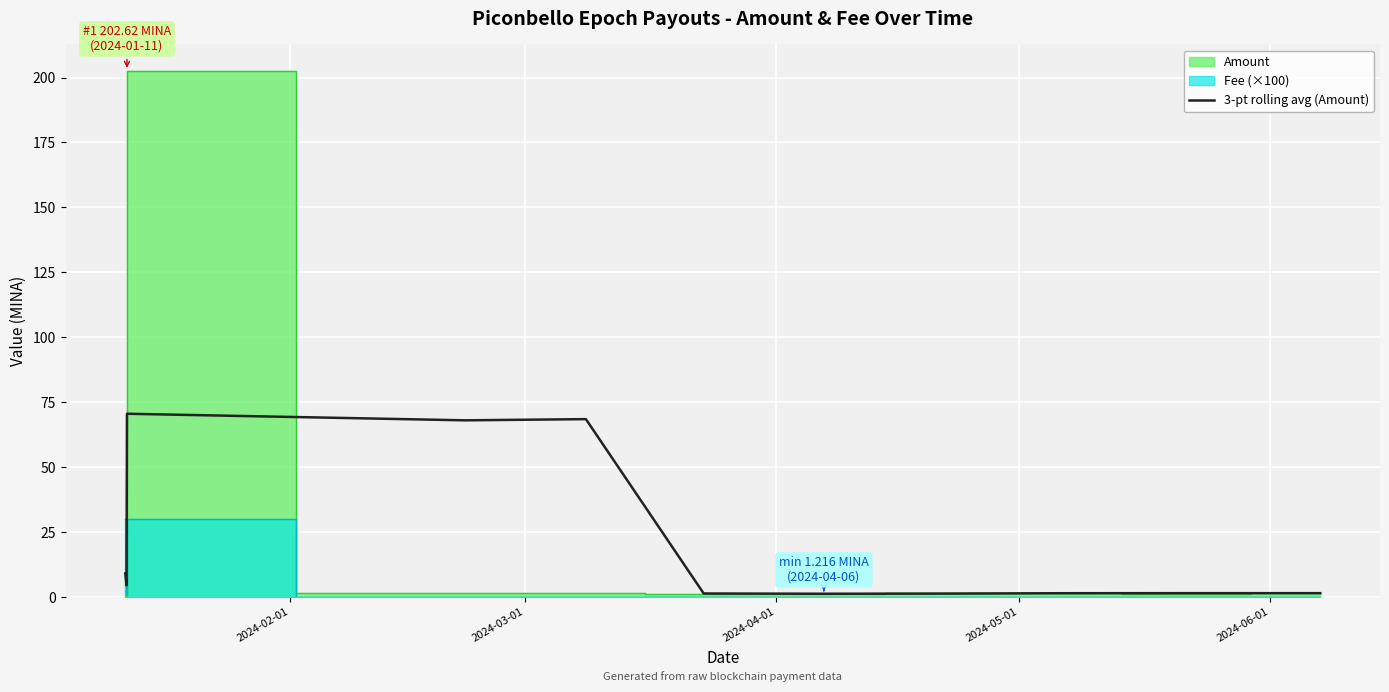

Where is the first local minimum?

2024-03-01